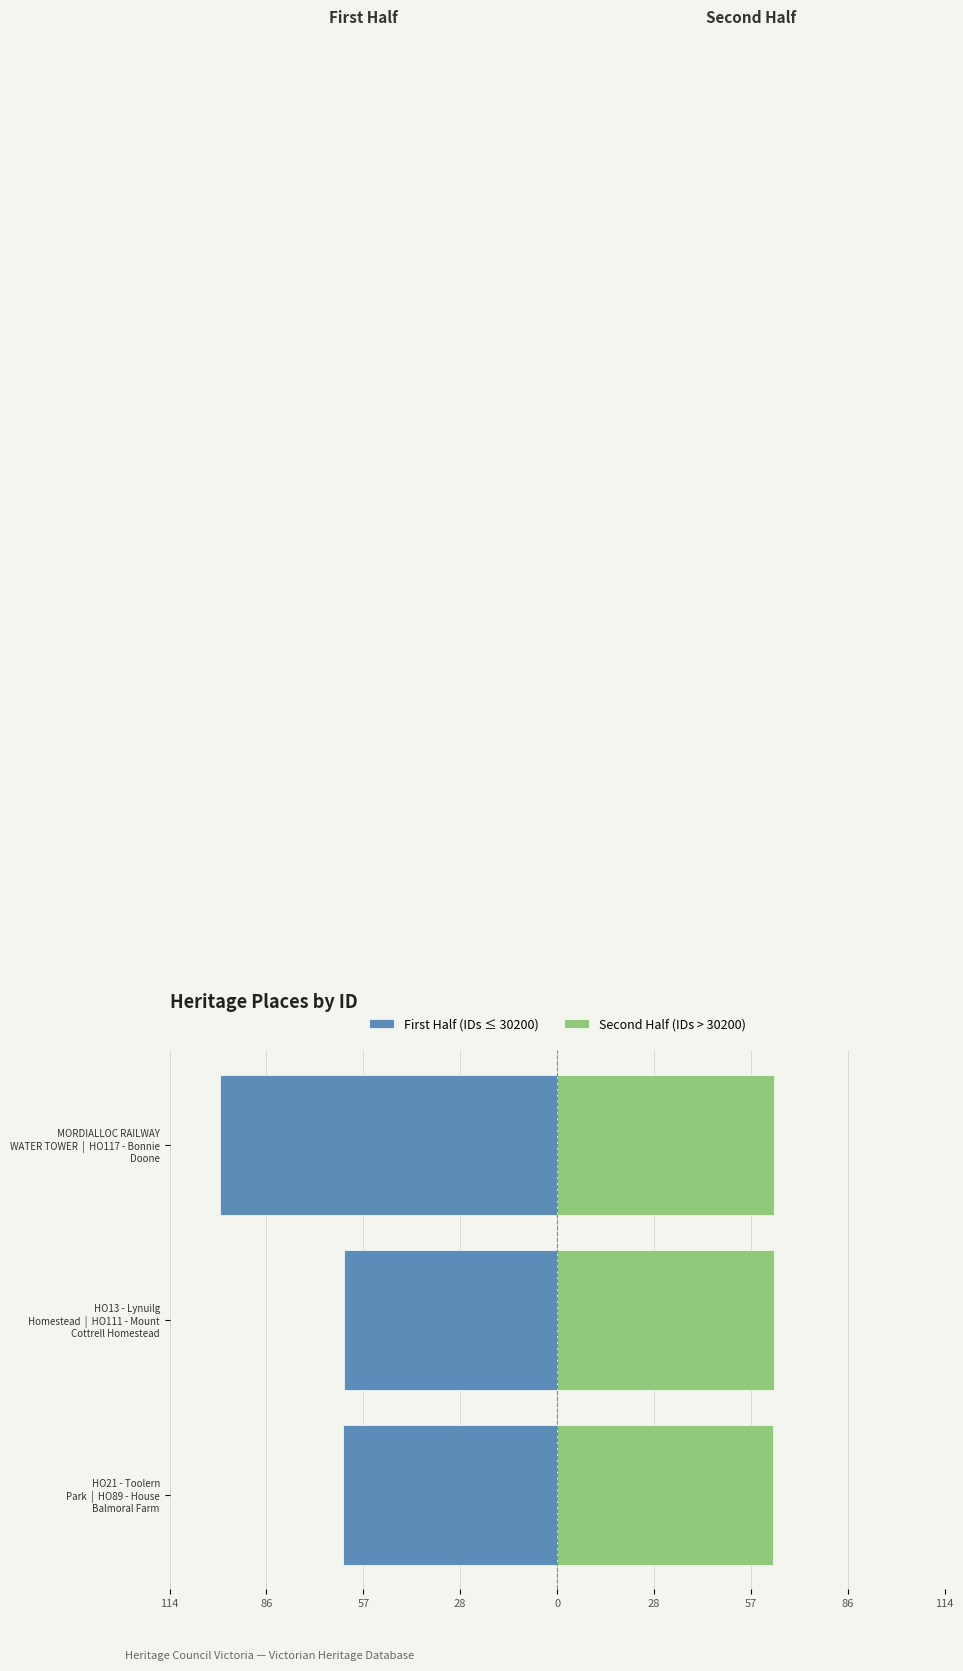

What is the difference between the maximum and minimum values in the First Half (IDs ≤ 30200) series?

36.8